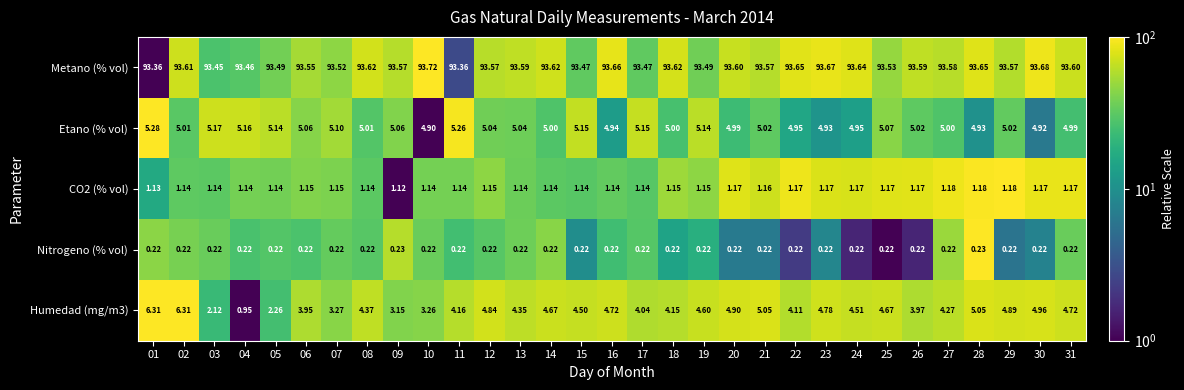

At 31, list the series in order from largest to smallest.

Metano (% vol), Etano (% vol), Humedad (mg/m3), CO2 (% vol), Nitrogeno (% vol)